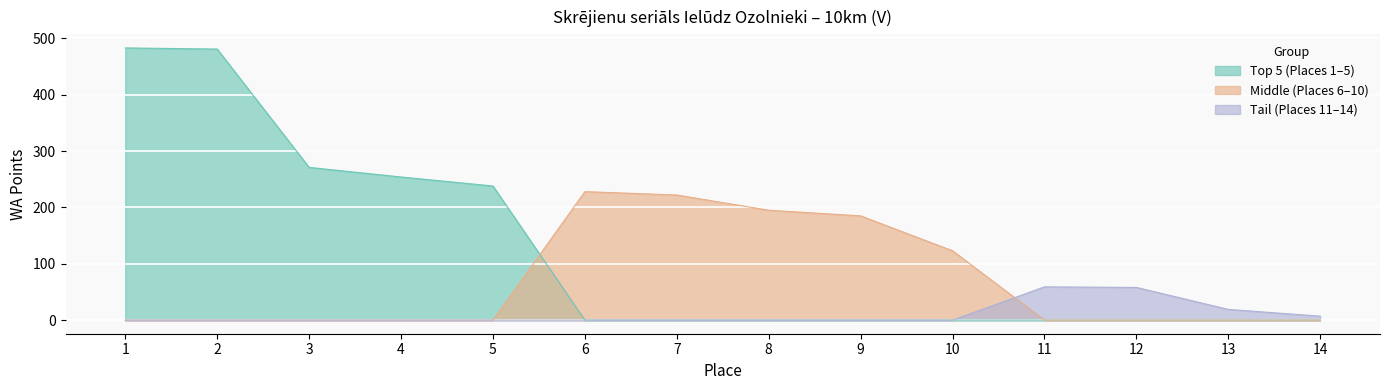

List the labels in order of value, largest first.

1, 2, 3, 4, 5, 6, 7, 8, 9, 10, 11, 12, 13, 14